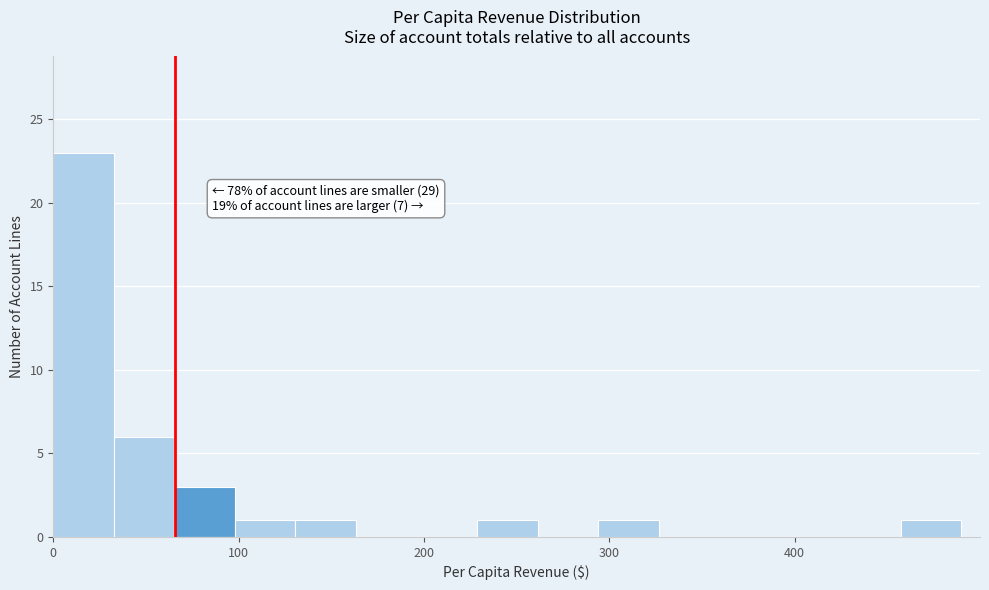

Read against the x-axis, roughly where is the centre of the tallest bar?

20